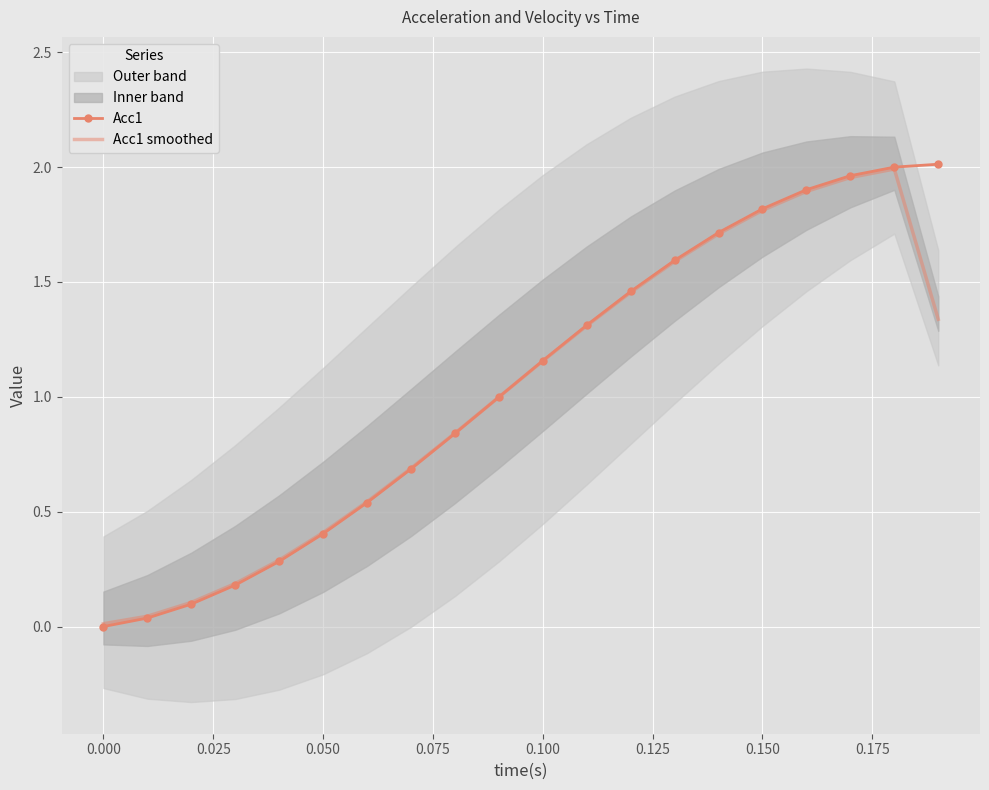

What is the difference between the maximum and minimum values in the Acc1 smoothed series?

2.0